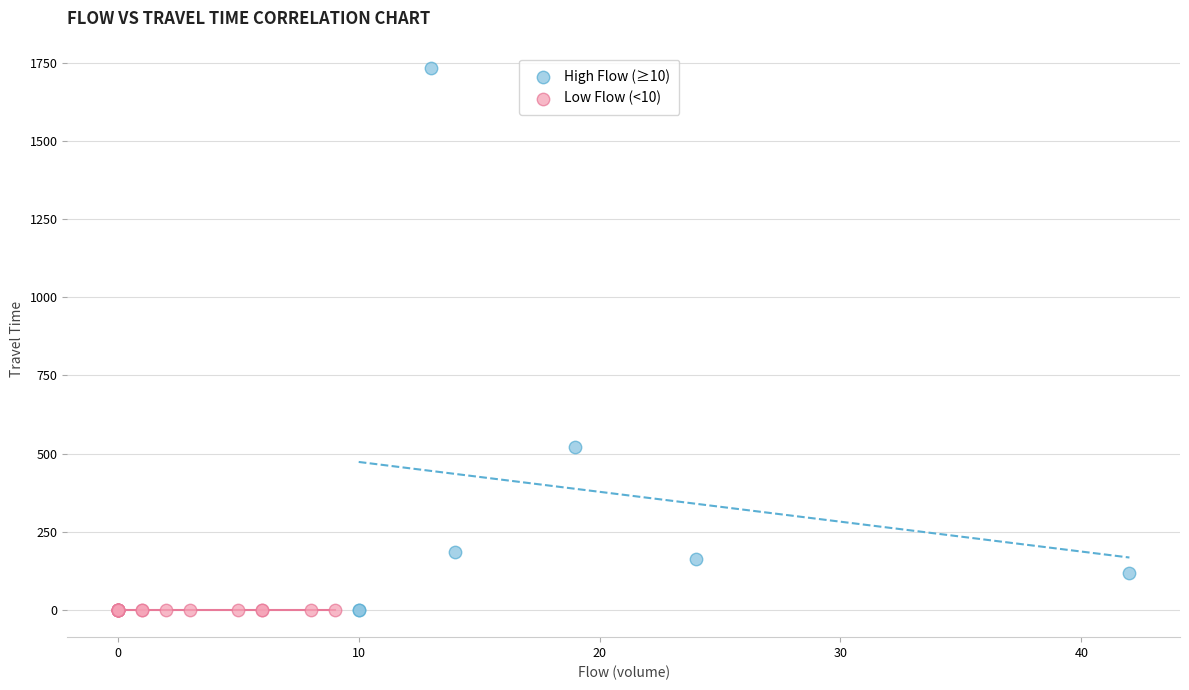

Which series contains the highest Y value?

High Flow (≥10)